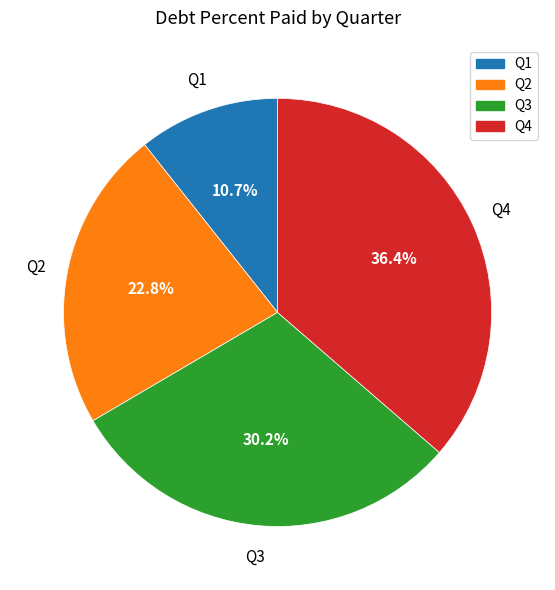

Rank the categories by value from lowest to highest.

Q1, Q2, Q3, Q4